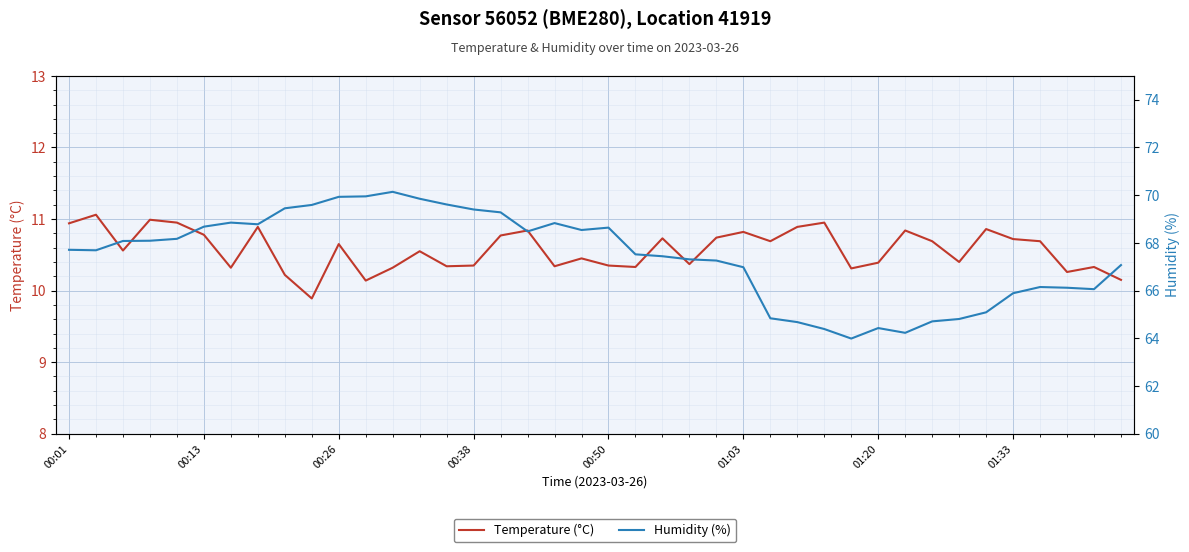

Between 21 and 27, which series saw the biggest shift?

Humidity (%)